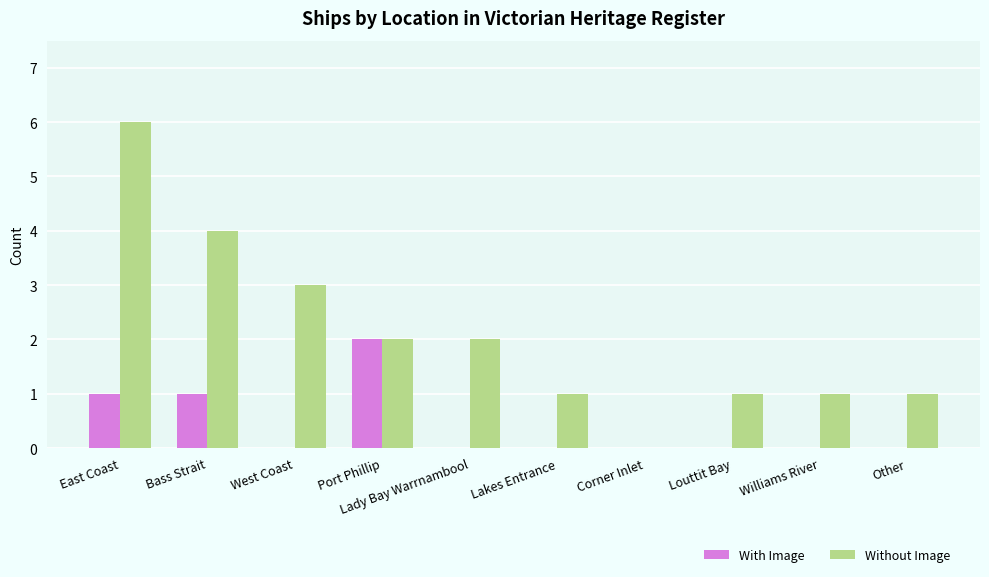

Count the number of categories in the chart.

10